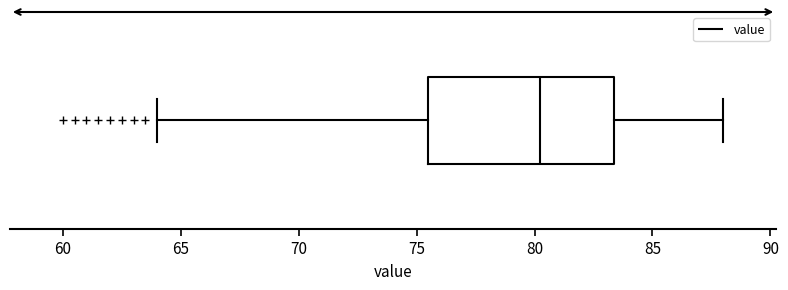

Where is the right edge of the box on the x-axis? The values are not printed on the chart, so give them approximately, as read against the axis.

83.5